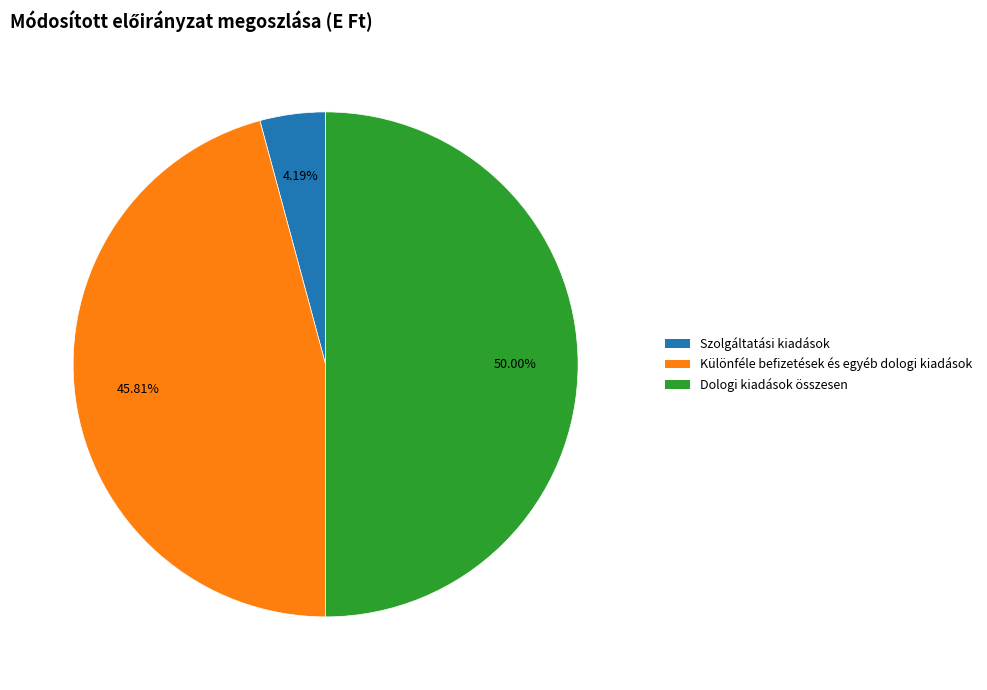

Do Dologi kiadások összesen and Különféle befizetések és egyéb dologi kiadások together represent more than half of the pie?

Yes